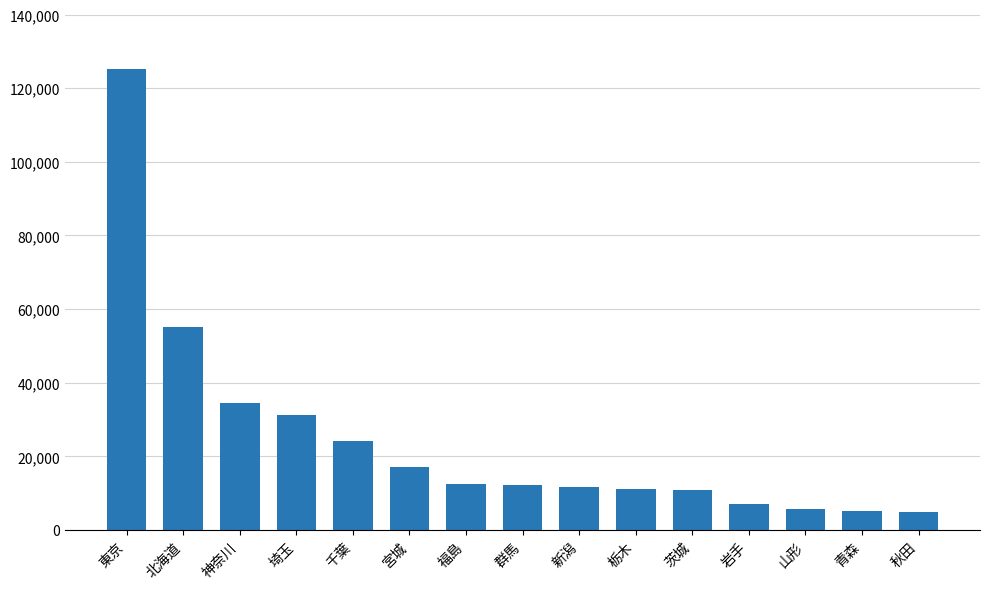

What is the ratio of the value at 埼玉 to the value at 群馬?

2.6